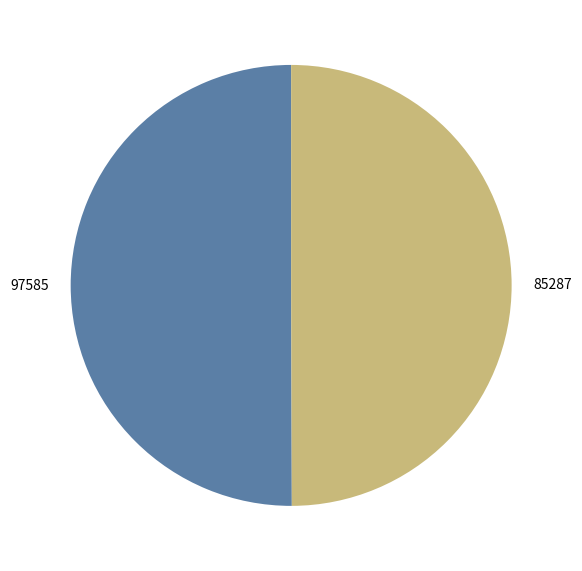

True or false: 97585 accounts for 50% of the total.

True